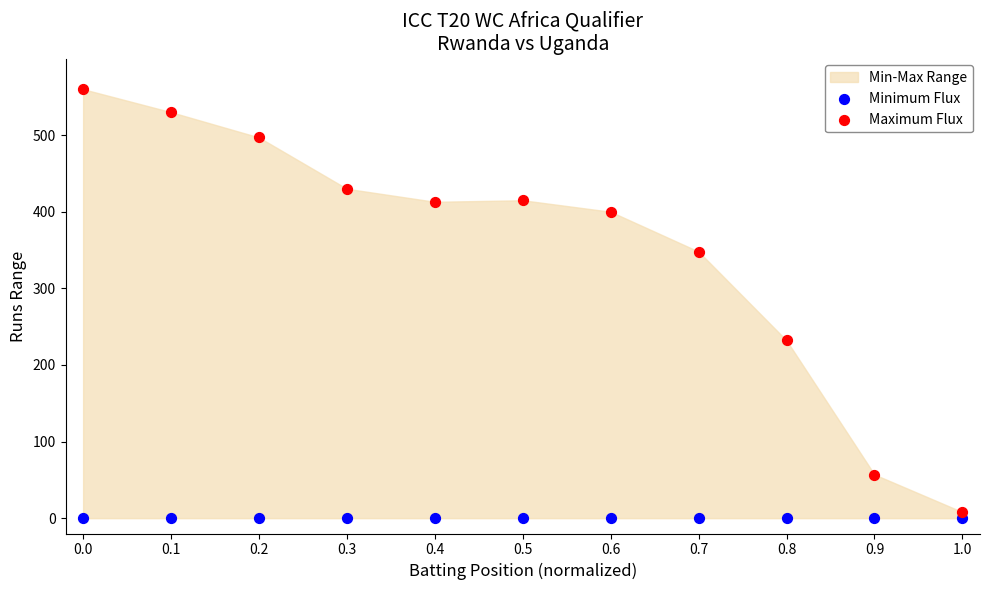

Which series reaches the maximum Y coordinate?

Maximum Flux